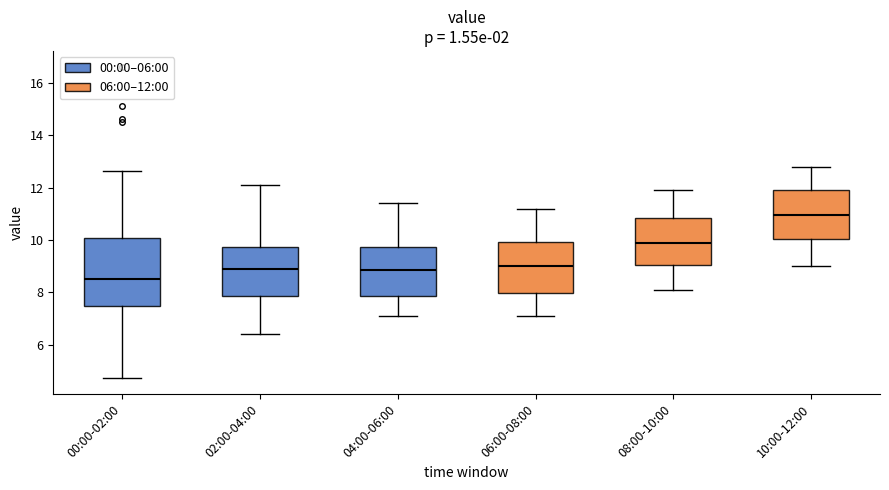

Where does the upper whisker of the box for 06:00-08:00 end on the y-axis? The values are not printed on the chart, so give them approximately, as read against the axis.

11.2